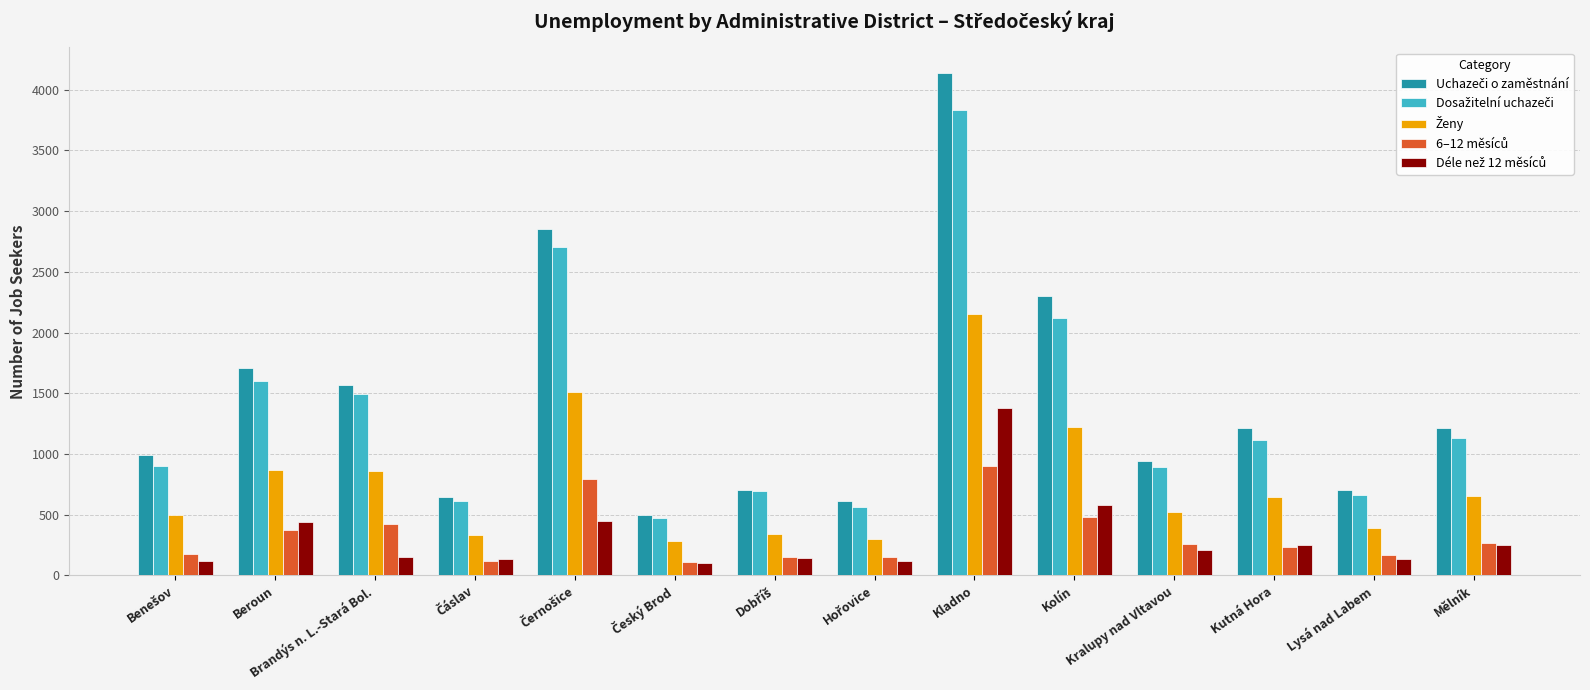

Which category has the highest value across all series?

Kladno